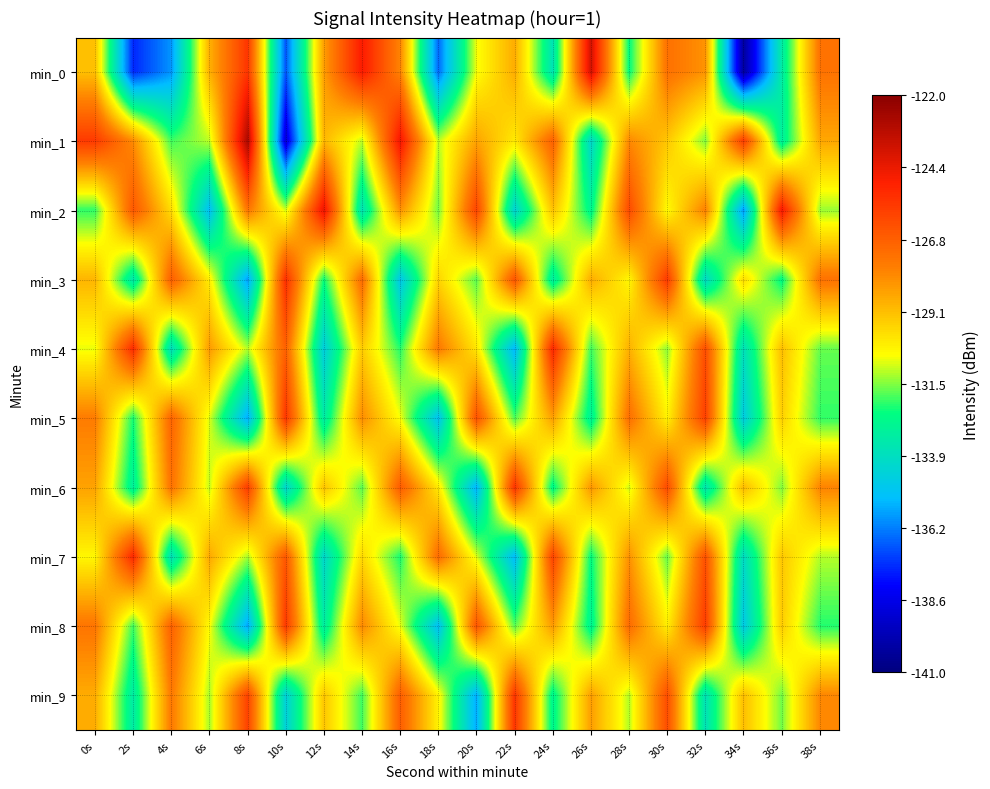

Count the number of data series in this chart.

10